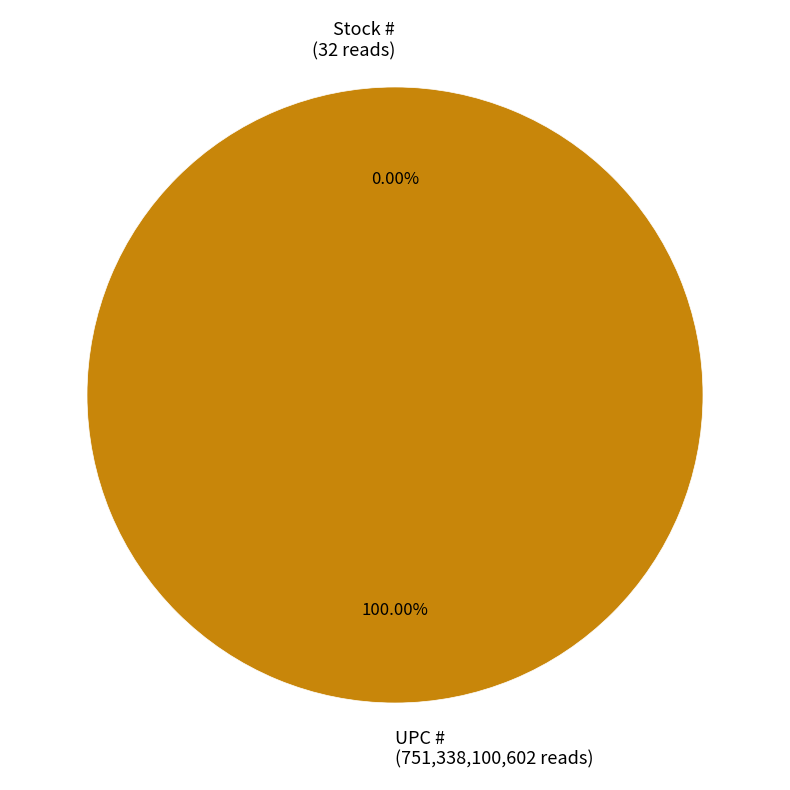

Between Stock # and UPC #, which is larger?

UPC #